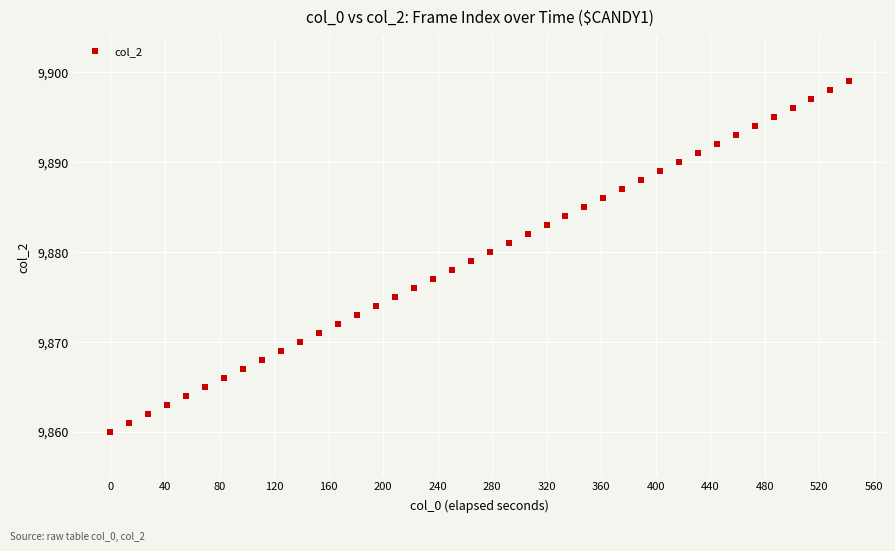

What is the range of Y values (max minus min)?

39